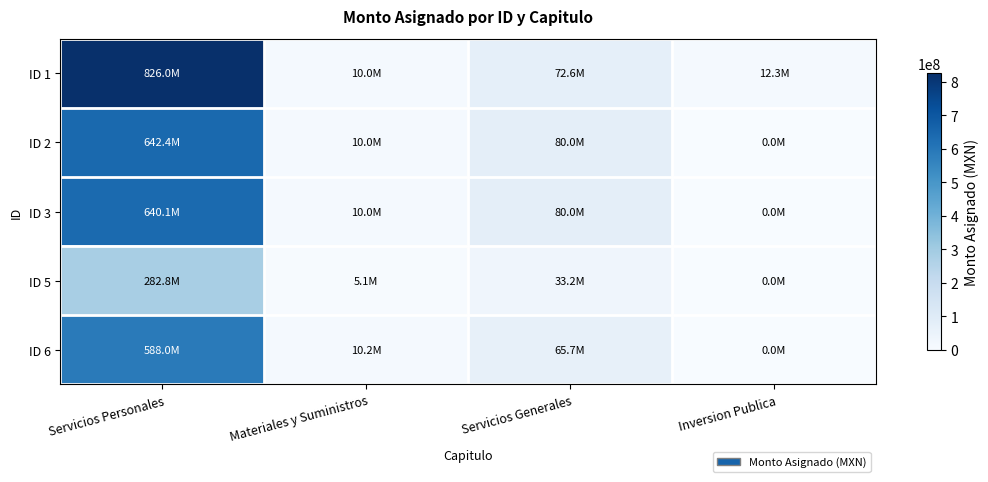

Which series has the largest total across all categories?

ID 1